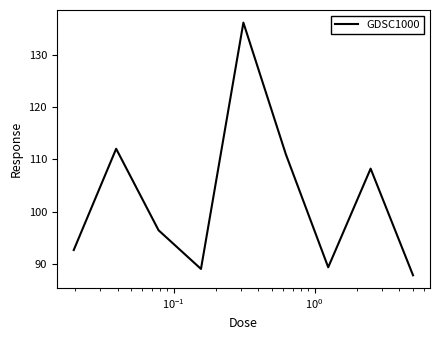

True or false: the data has more than 0 interior local peaks.

True